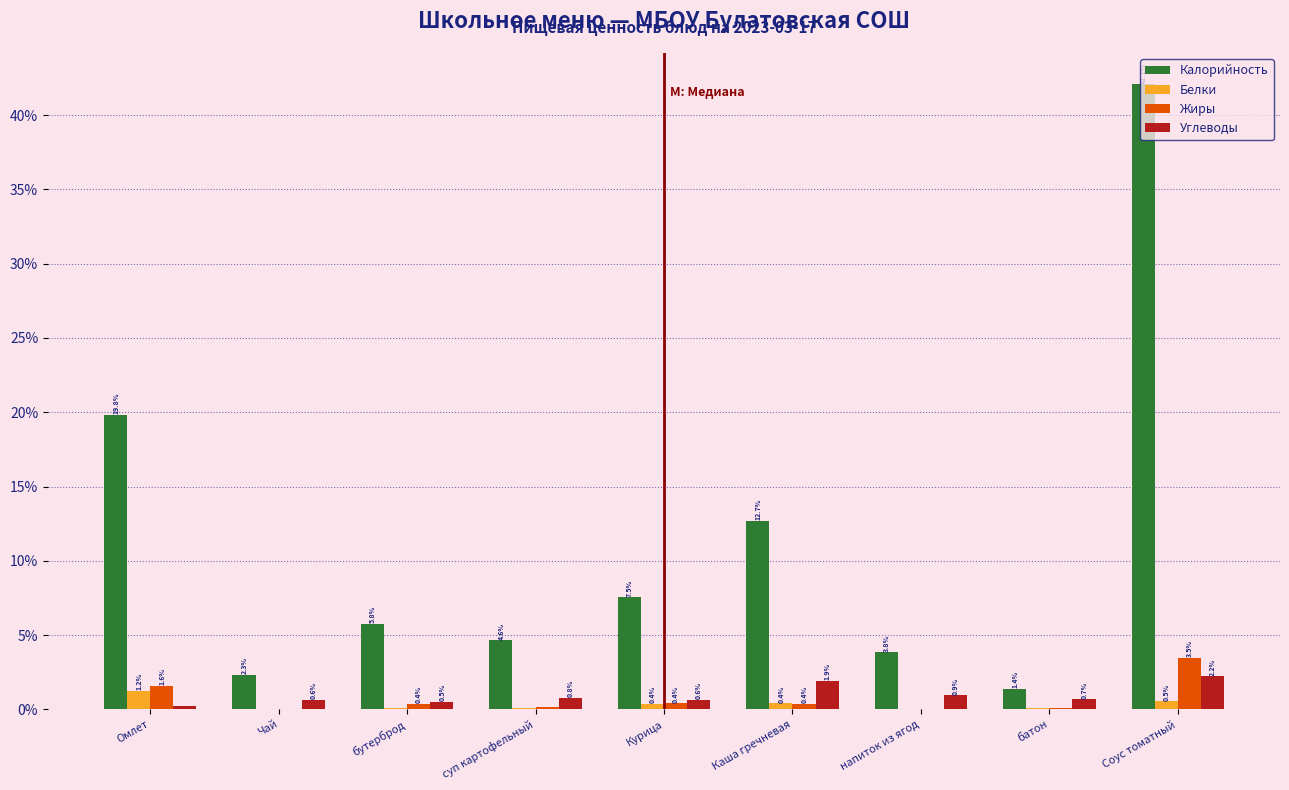

The Калорийность series shows 2.2 at напиток из ягод. True or false?

False